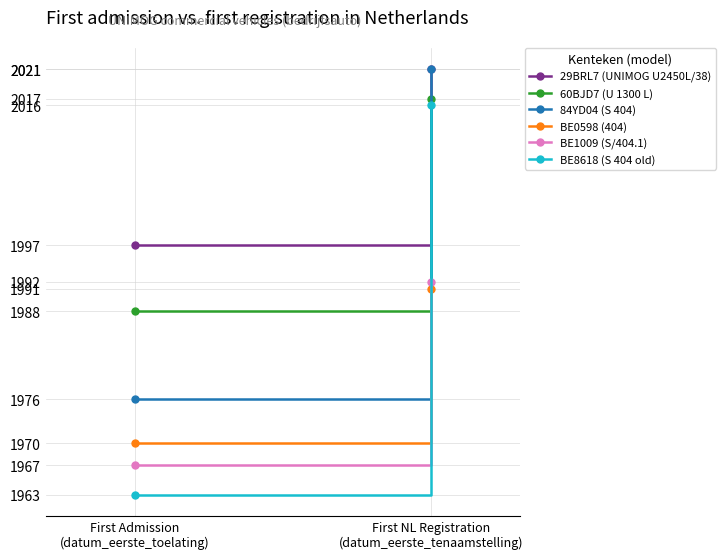

How many data points in 60BJD7 (U 1300 L) are less than 20170211?

1